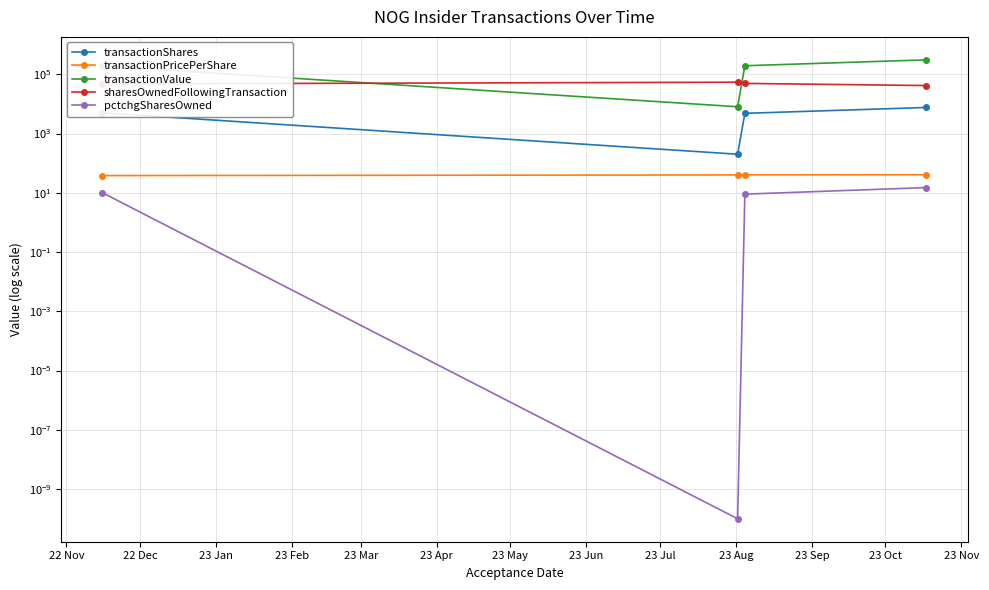

At how many categories does at least one series exceed 152433?

3